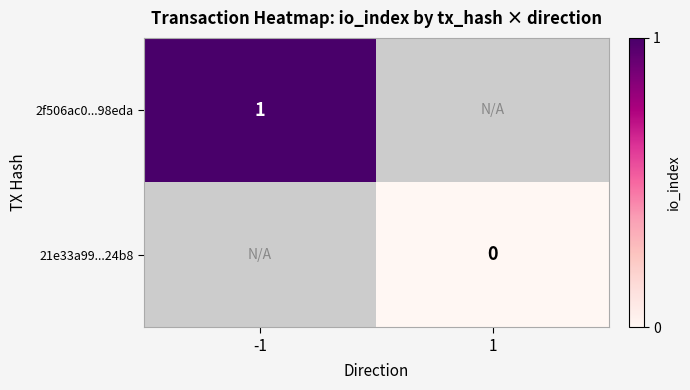

At how many categories does at least one series exceed 0?

1